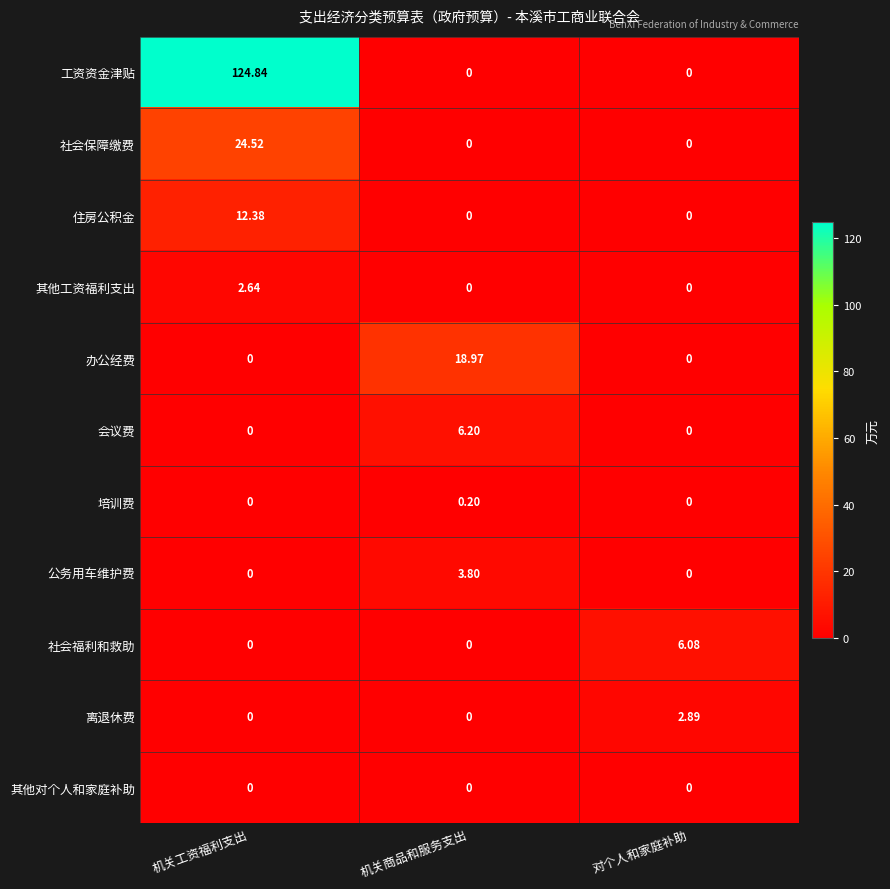

Which series has the widest spread of values?

工资资金津贴